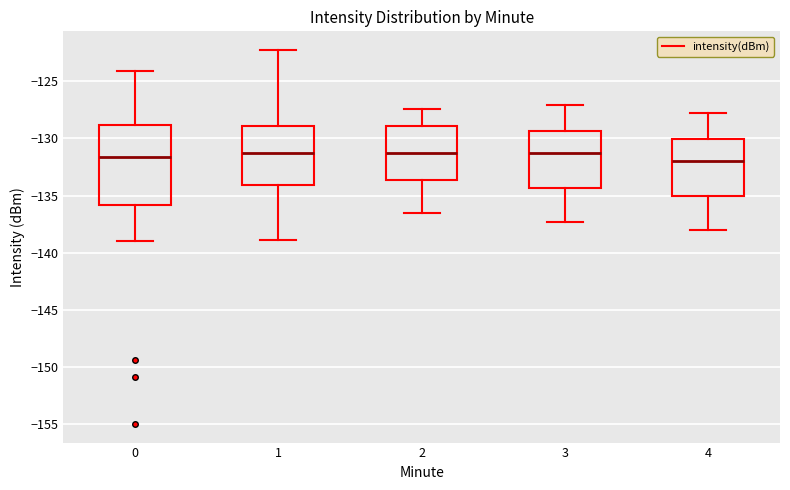

Where does the median line of the box at x = 3 sit on the y-axis? The values are not printed on the chart, so give them approximately, as read against the axis.

-131.5